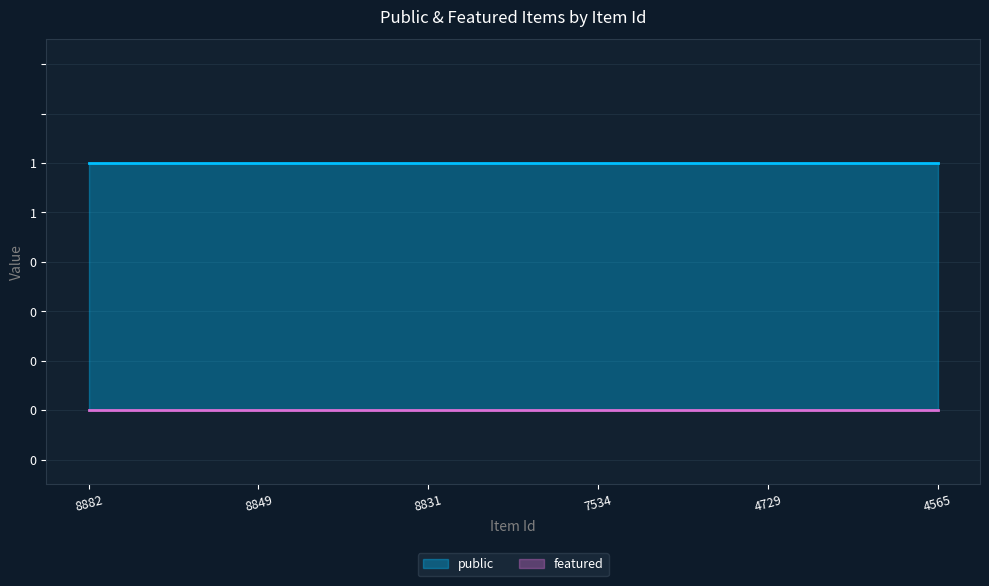

Which series has the largest range (max minus min)?

public